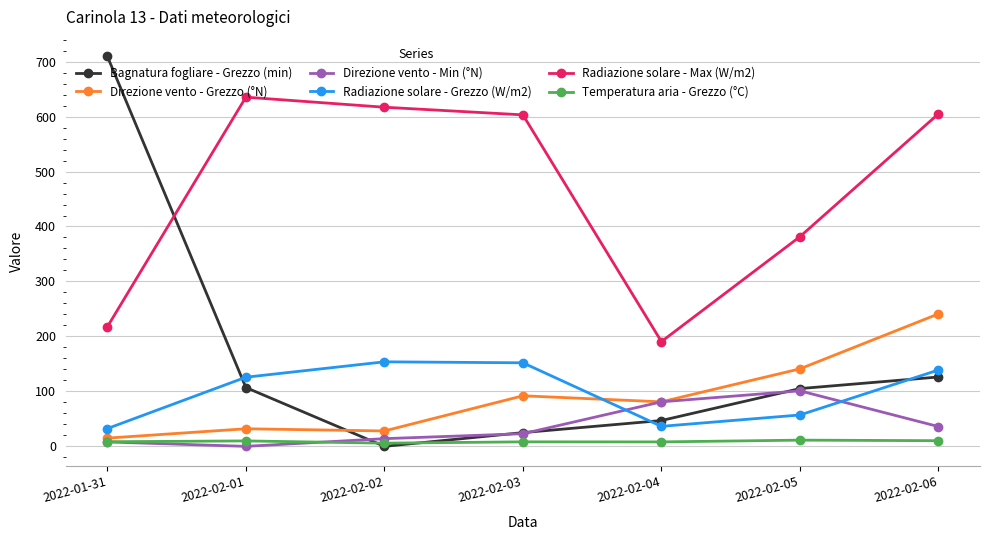

What are all the series names shown in the legend?

Bagnatura fogliare - Grezzo (min), Direzione vento - Grezzo (°N), Direzione vento - Min (°N), Radiazione solare - Grezzo (W/m2), Radiazione solare - Max (W/m2), Temperatura aria - Grezzo (°C)